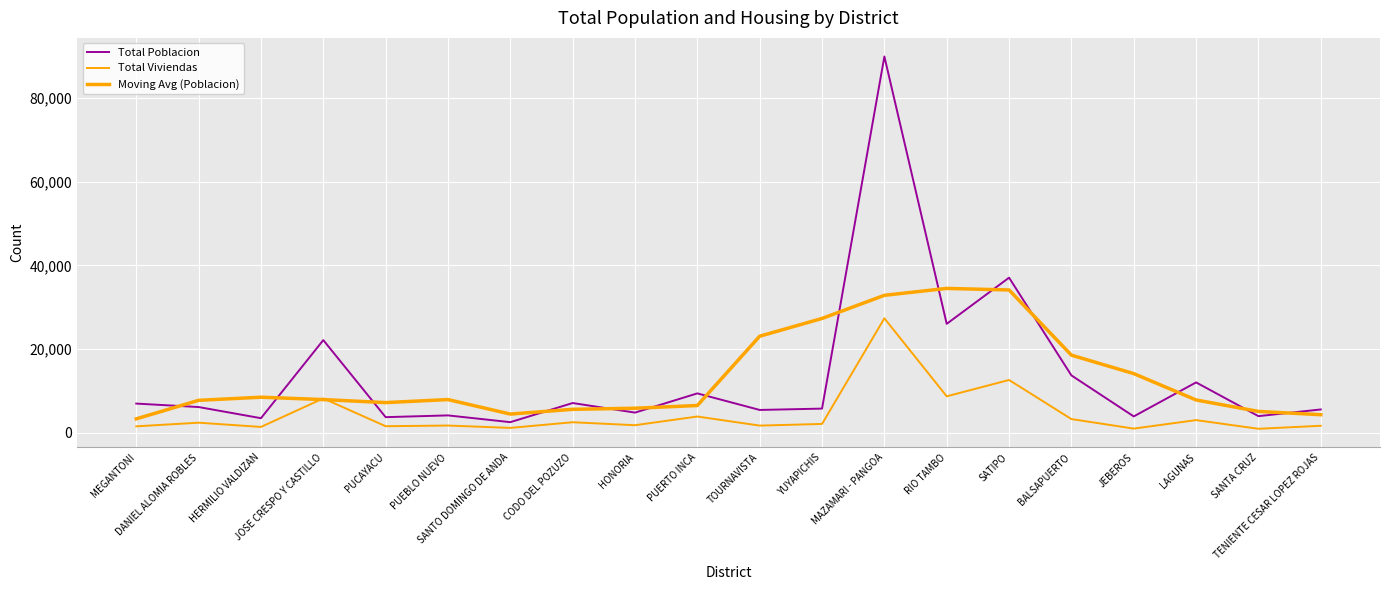

Does the chart display data point markers on the line(s)?

No